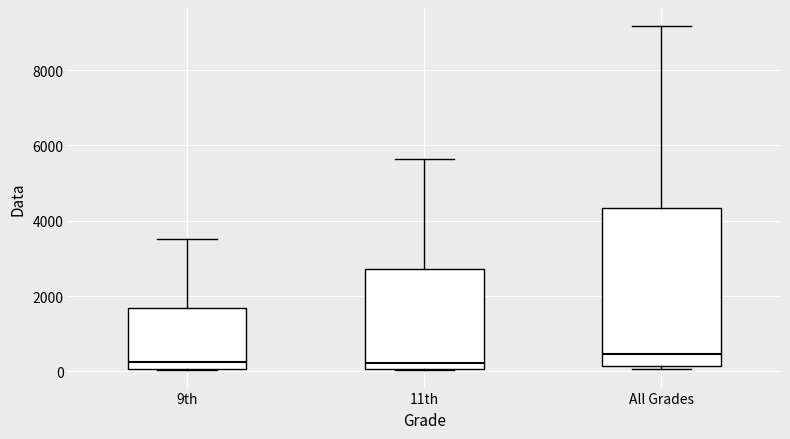

Reading left to right, transcribe this box plot: for each box, give where its median line is, the range the box spans, and where its two whiskers end, as read against the y-axis. The values are not printed on the chart, so give them approximately, as read against the axis.

9th: median 200, box 0 to 1600, whiskers 0 to 3600
11th: median 200, box 0 to 2800, whiskers 0 to 5600
All Grades: median 400, box 200 to 4400, whiskers 0 to 9200